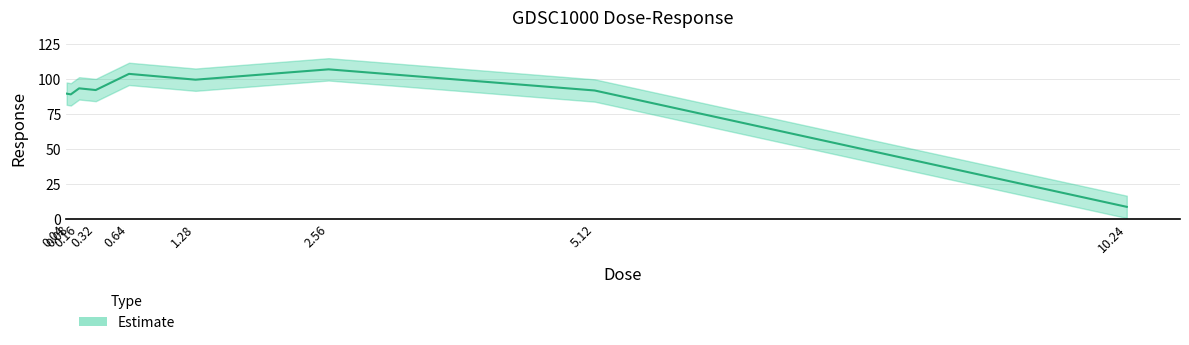

The value at 0.04 is 89.6. True or false?

True